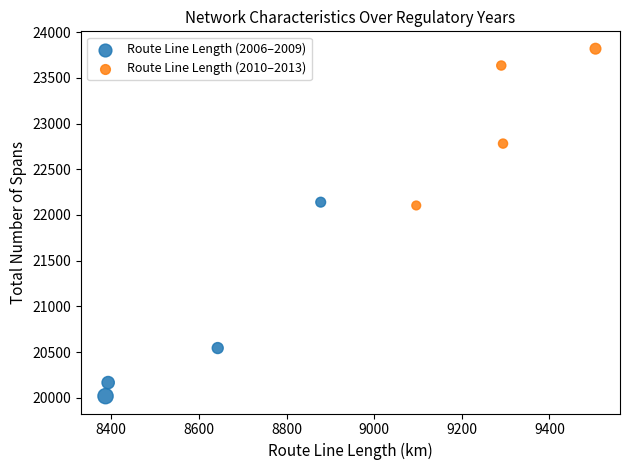

What are all the series names shown in the legend?

Route Line Length (2006–2009), Route Line Length (2010–2013)